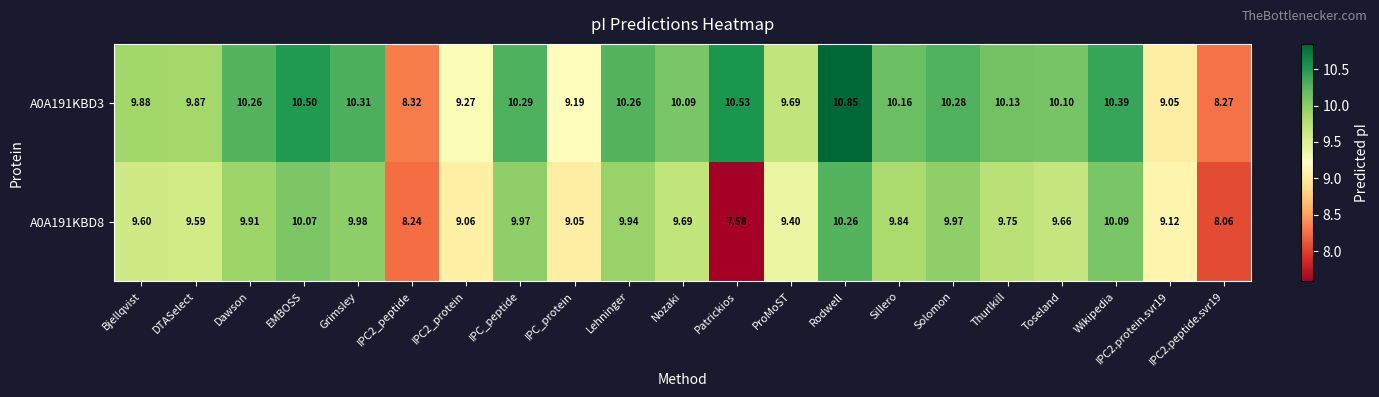

At which label does A0A191KBD8 first exceed 9?

Bjellqvist